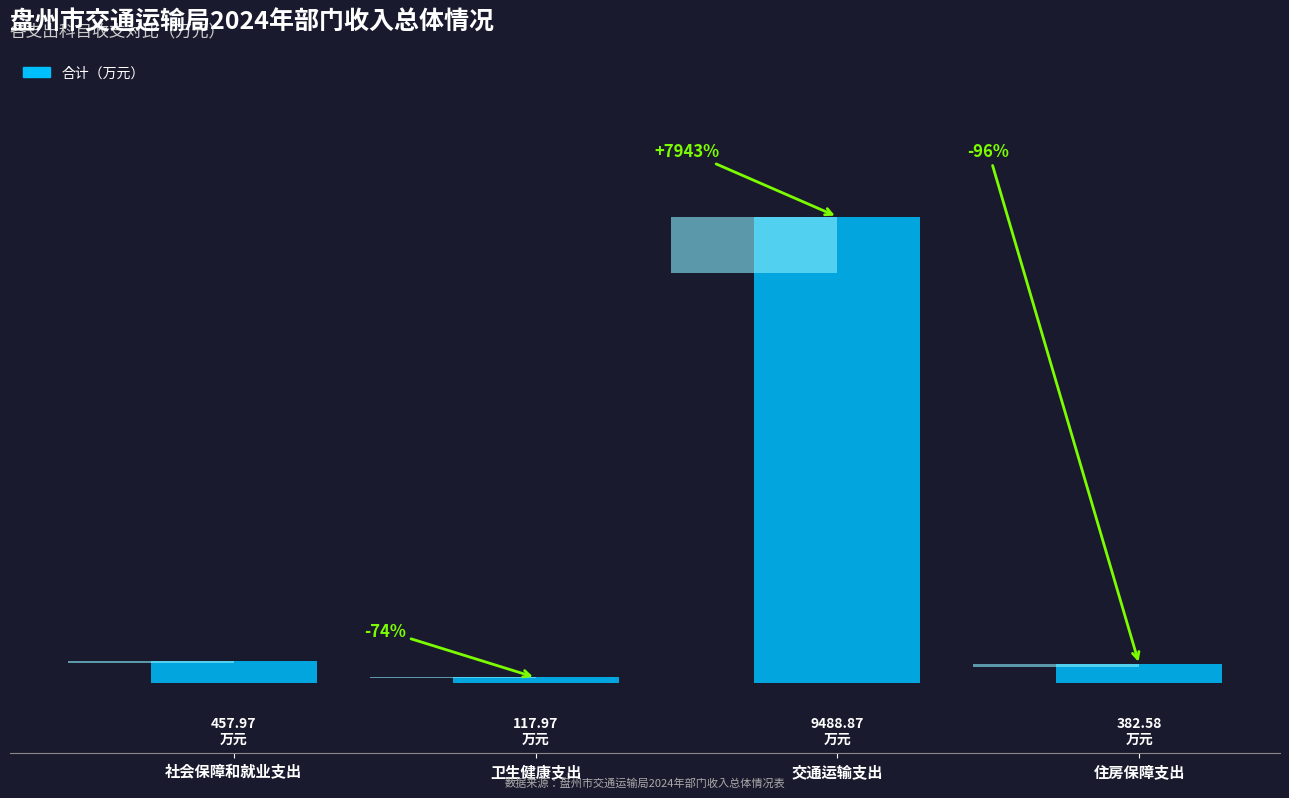

Reading right to left, list all the values displayed in this chart.

382.6	9488.9	118.0	458.0